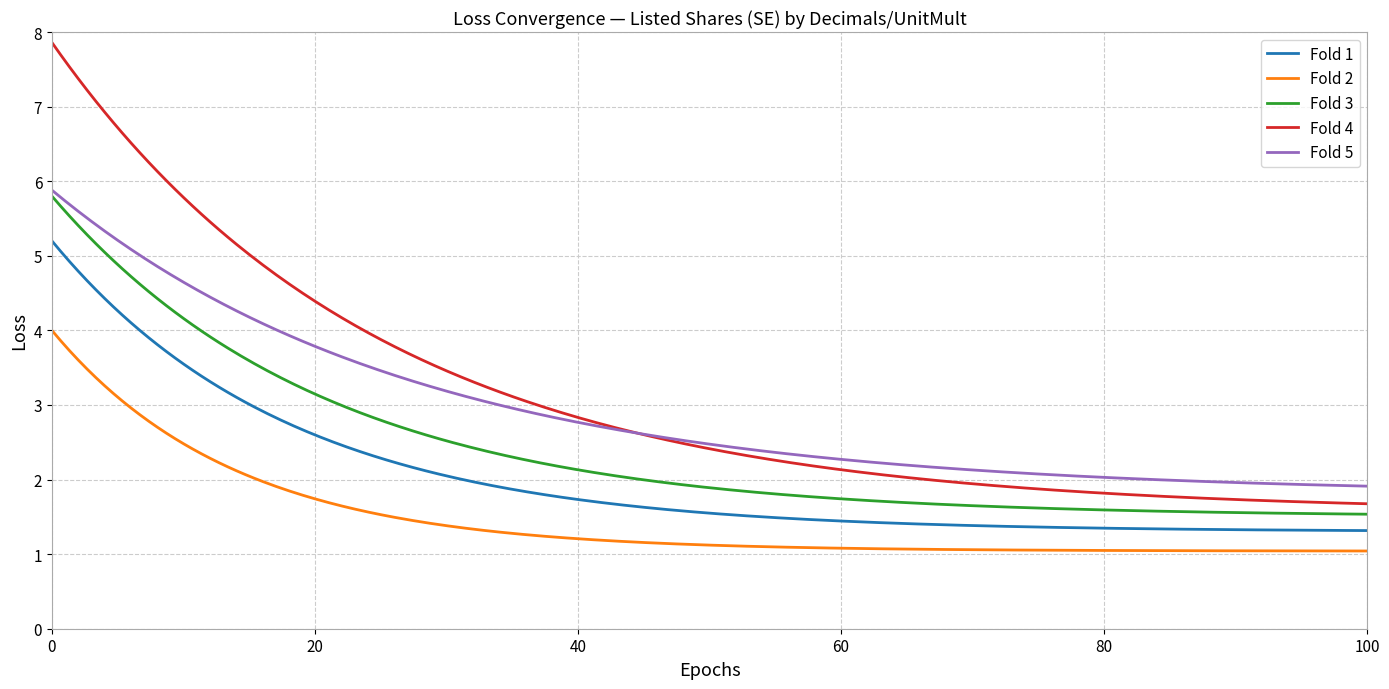

True or false: Fold 4 and Fold 1 intersect in this chart.

False